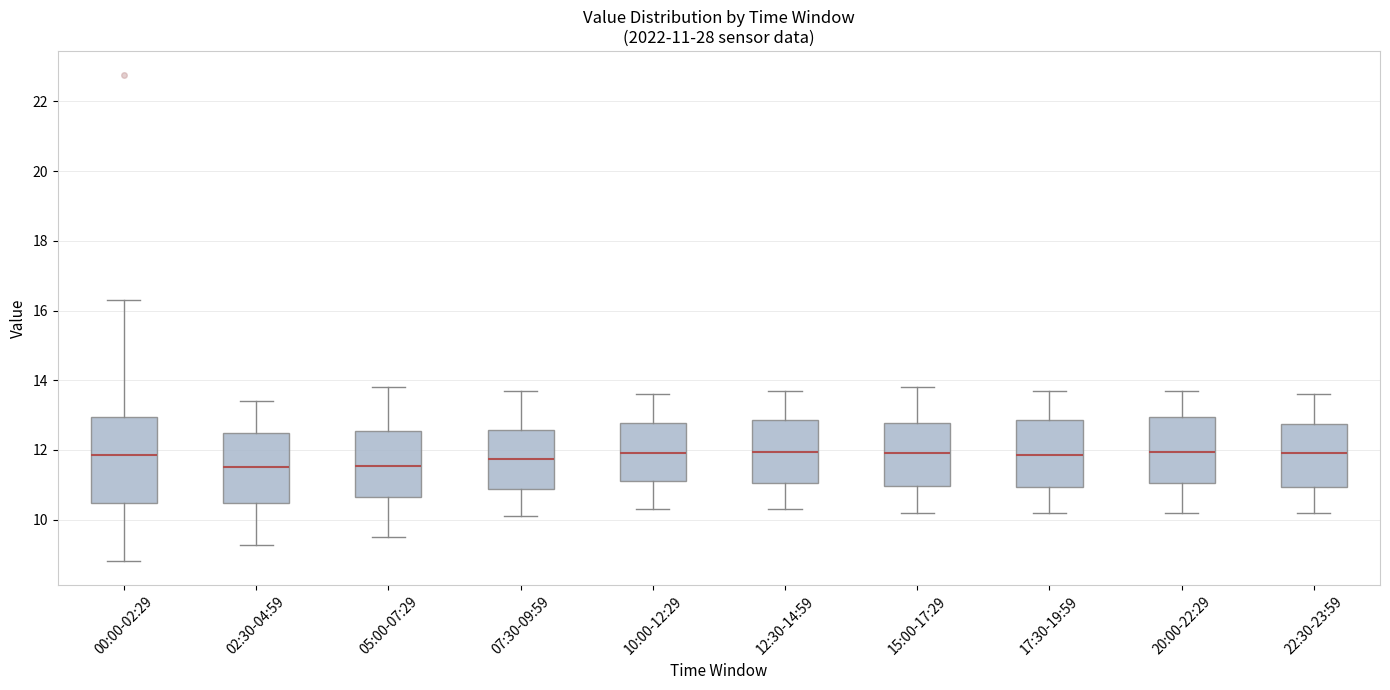

Which box is the tallest, from its lower edge to its upper edge?

00:00-02:29